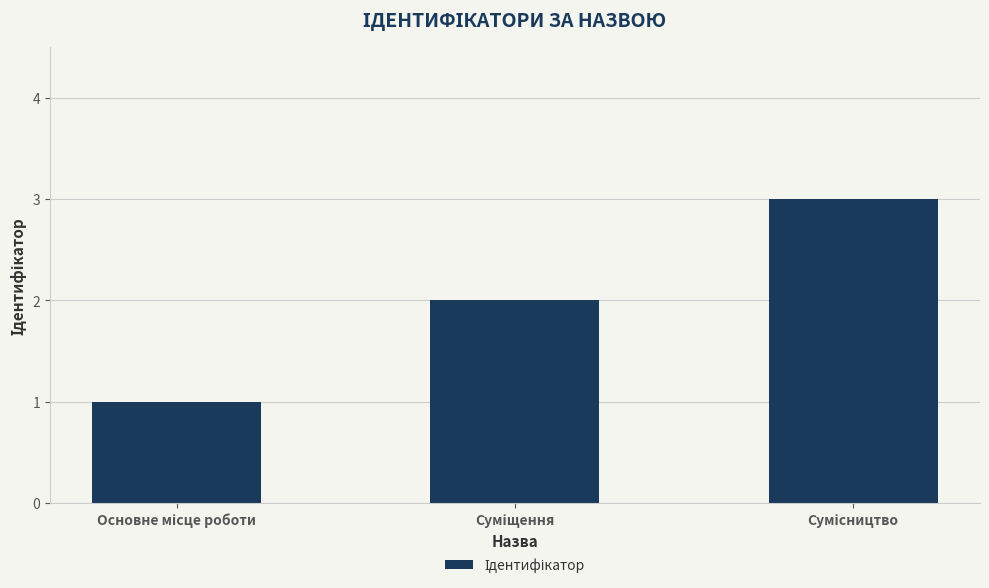

What is the sum of all values?

6